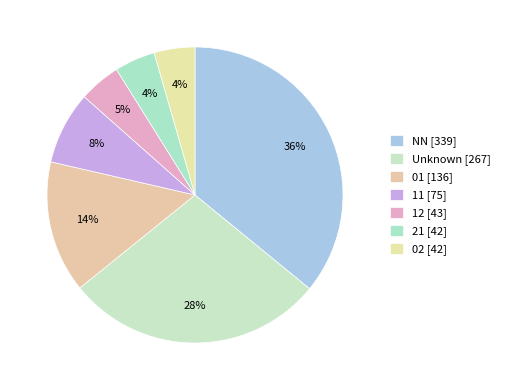

Count the number of slices in the pie.

7